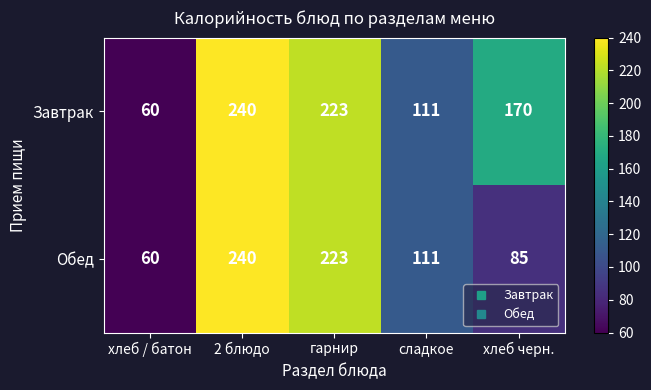

Where is Обед nearest to the value 150?

сладкое